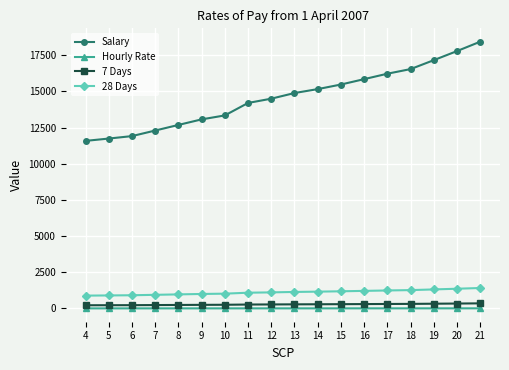

At 17, list the series in order from largest to smallest.

Salary, 28 Days, 7 Days, Hourly Rate